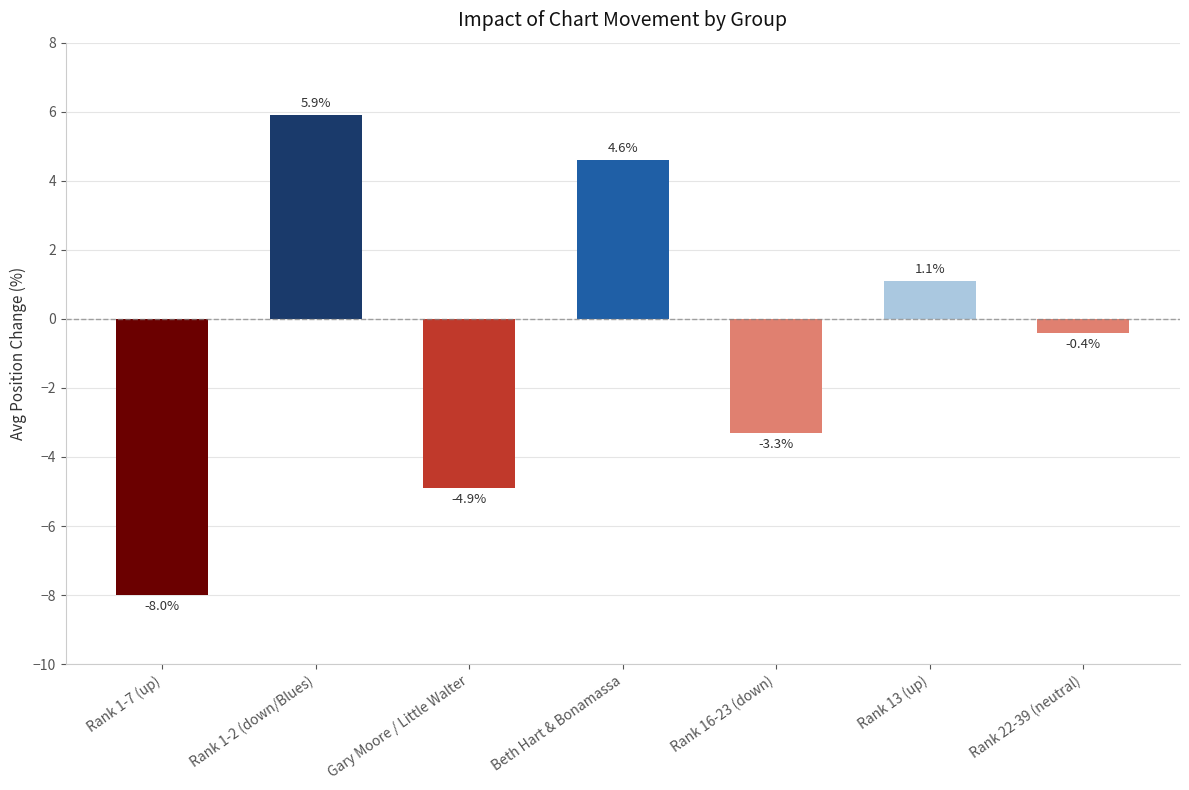

Reading left to right, what are all the values shown in this chart?

Rank 1-7 (up)=-8.0	Rank 1-2 (down/Blues)=5.9	Gary Moore / Little Walter=-4.9	Beth Hart & Bonamassa=4.6	Rank 16-23 (down)=-3.3	Rank 13 (up)=1.1	Rank 22-39 (neutral)=-0.4